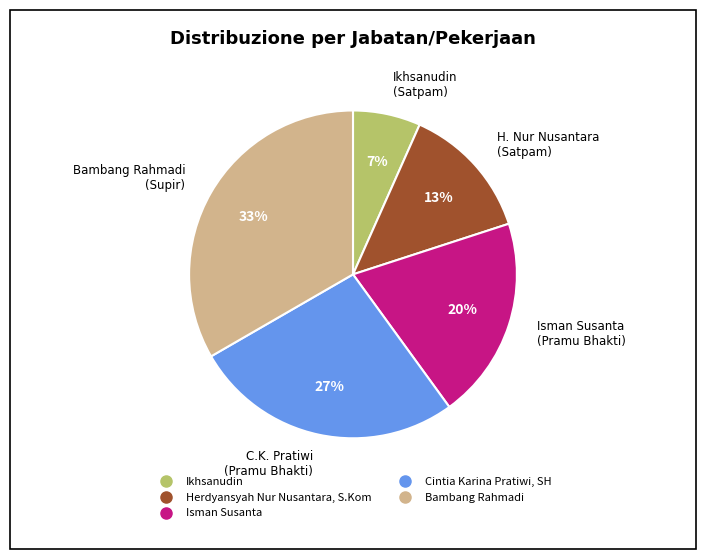

Does Cintia Karina Pratiwi, SH represent more than half of the total?

No